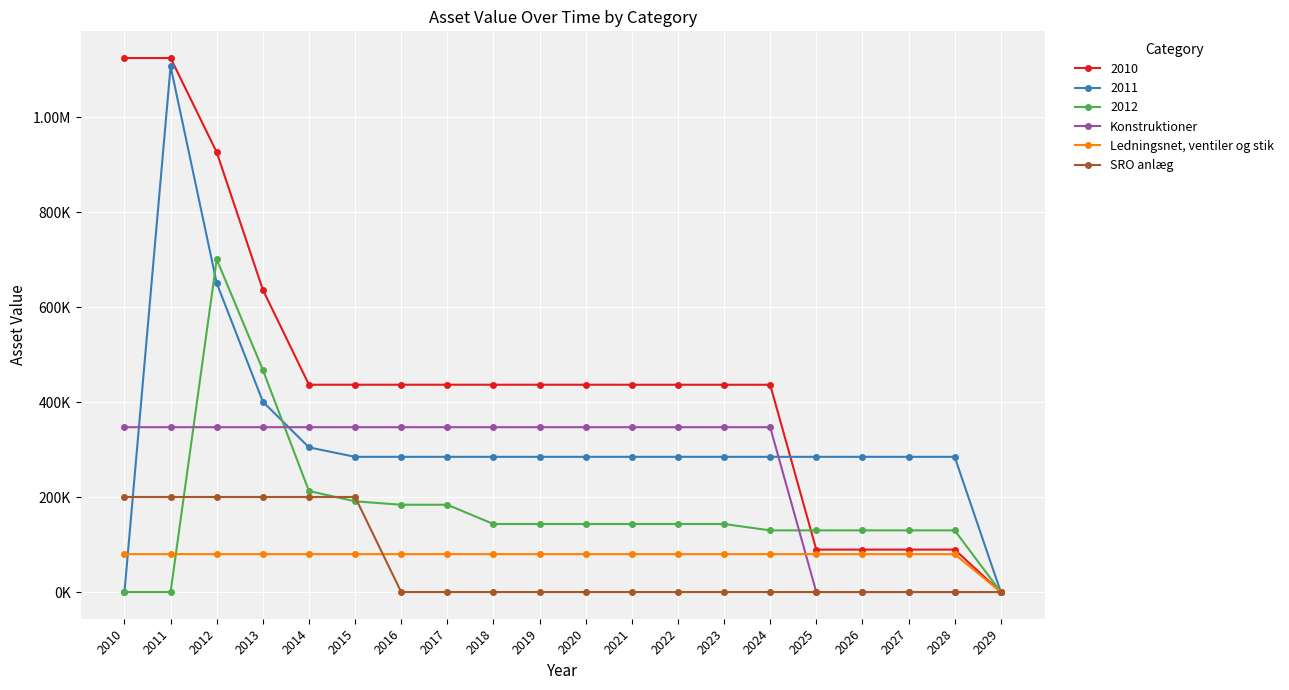

True or false: Konstruktioner has a value of 0.0 at 2025.

True